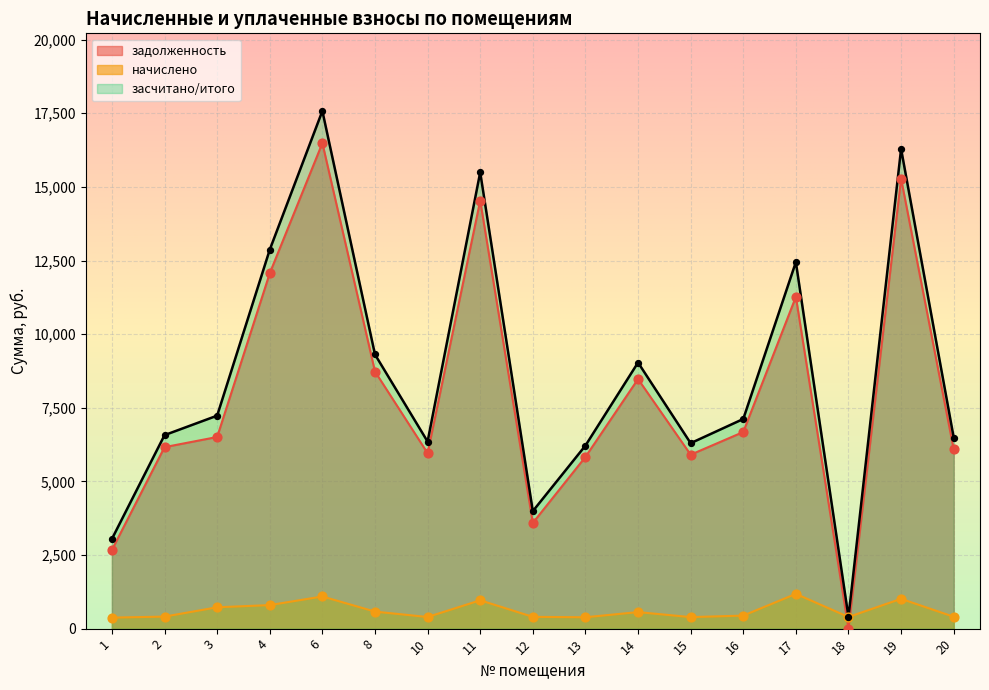

What is the total value across all series at 18?

794.1